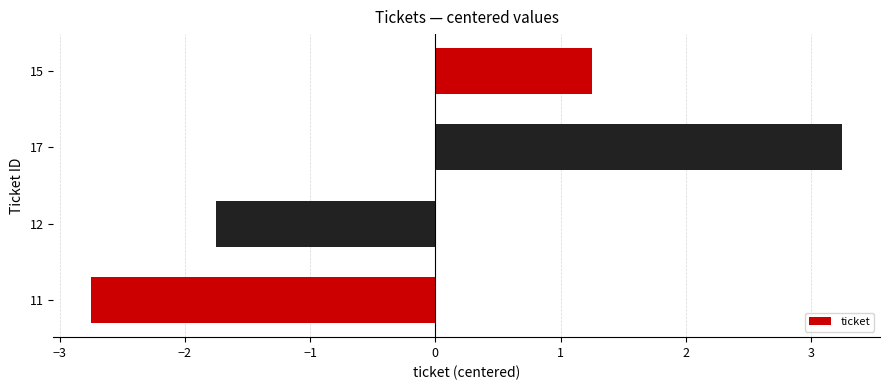

How many values are below 1?

2